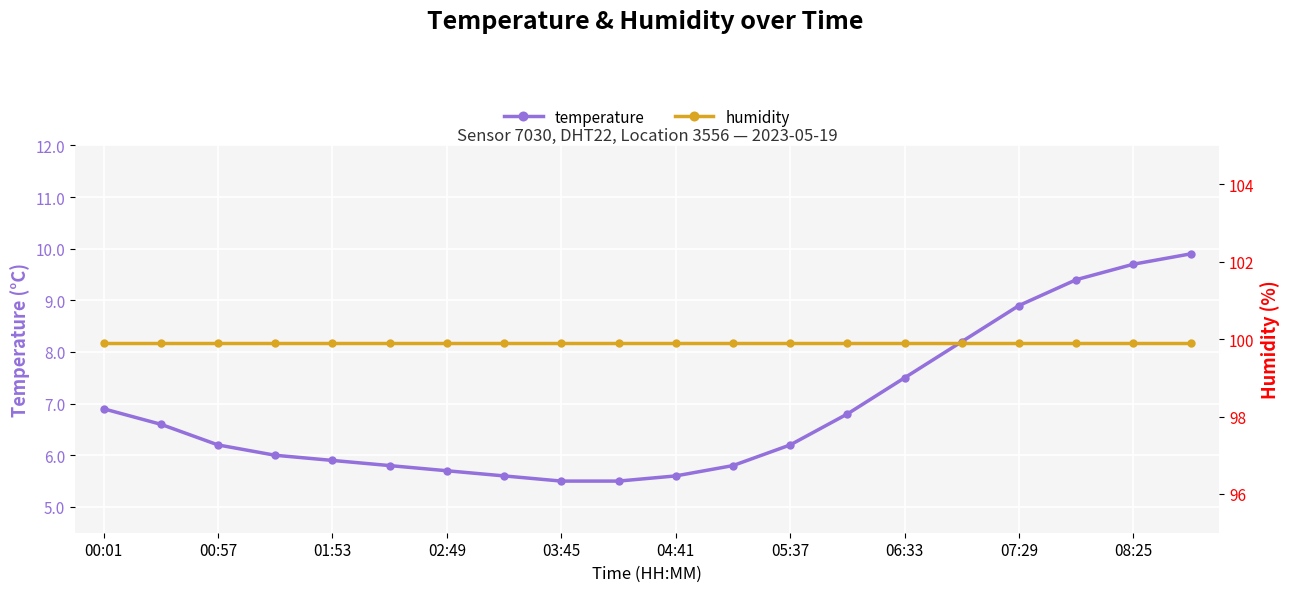

Which series has the largest total across all categories?

humidity